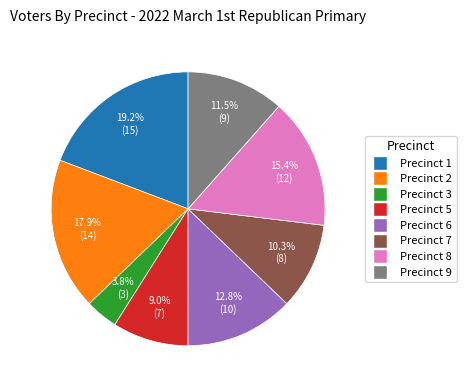

Between Precinct 9 and Precinct 8, which is larger?

Precinct 8